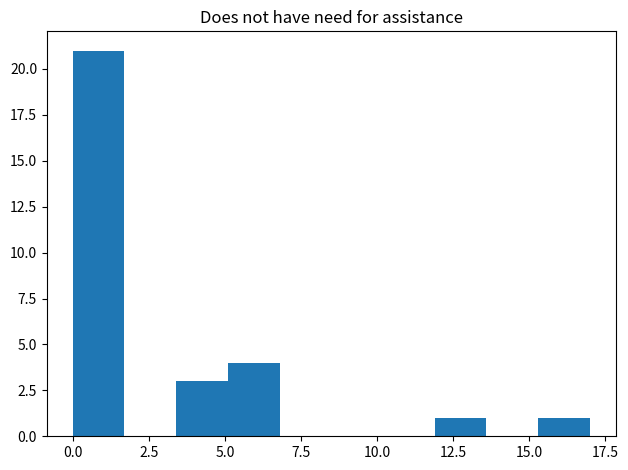

Around what value on the x-axis is the tallest bar? Give the approximate position of its centre, as read against the axis.

1.0